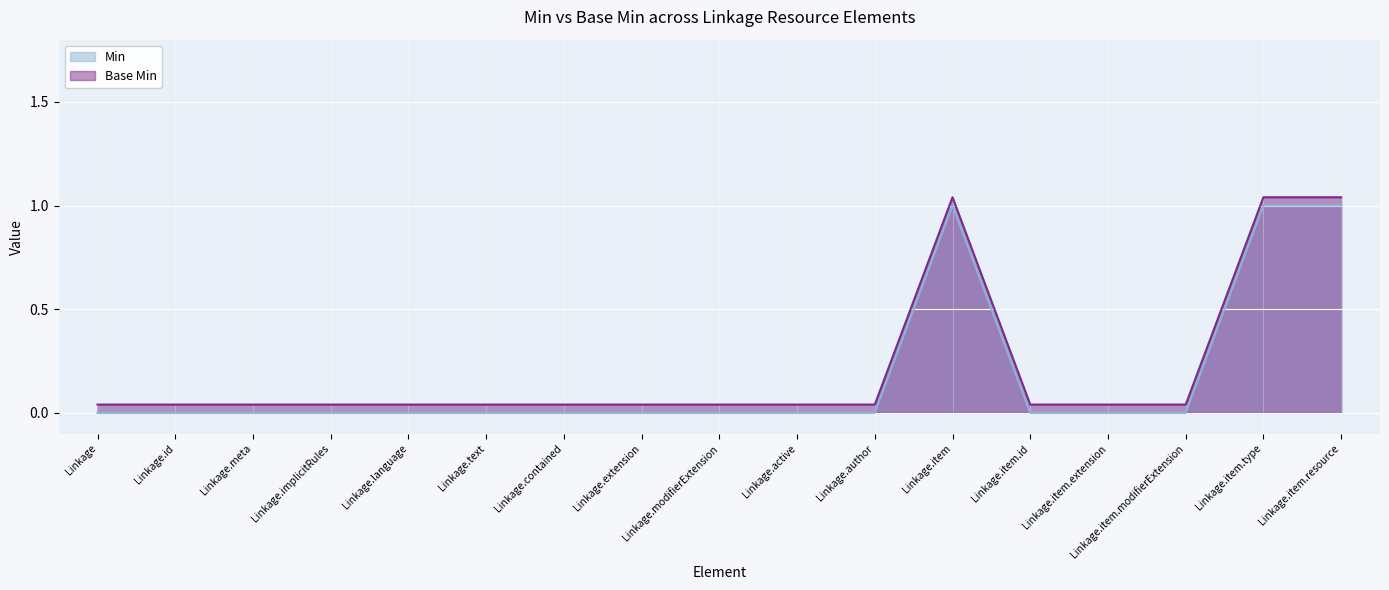

Count the number of categories in the chart.

17